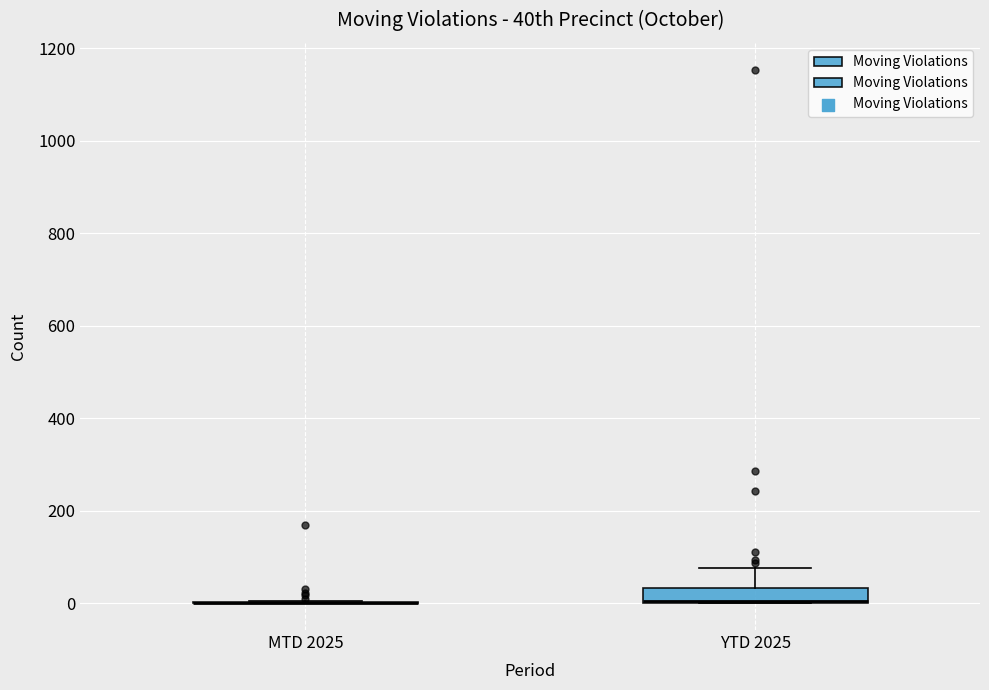

Reading left to right, transcribe this box plot: for each box, give where its median line is, the range the box spans, and where its two whiskers end, as read against the y-axis. The values are not printed on the chart, so give them approximately, as read against the axis.

MTD 2025: box collapsed to a line at 0, whiskers 0 to 0
YTD 2025: median 0, box 0 to 40, whiskers 0 to 80